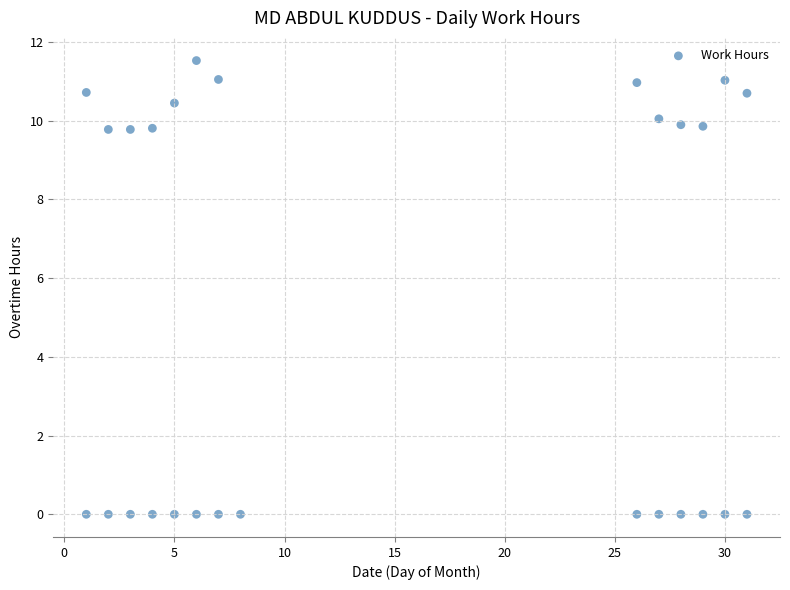

What is the range of X values (max minus min)?

30.0